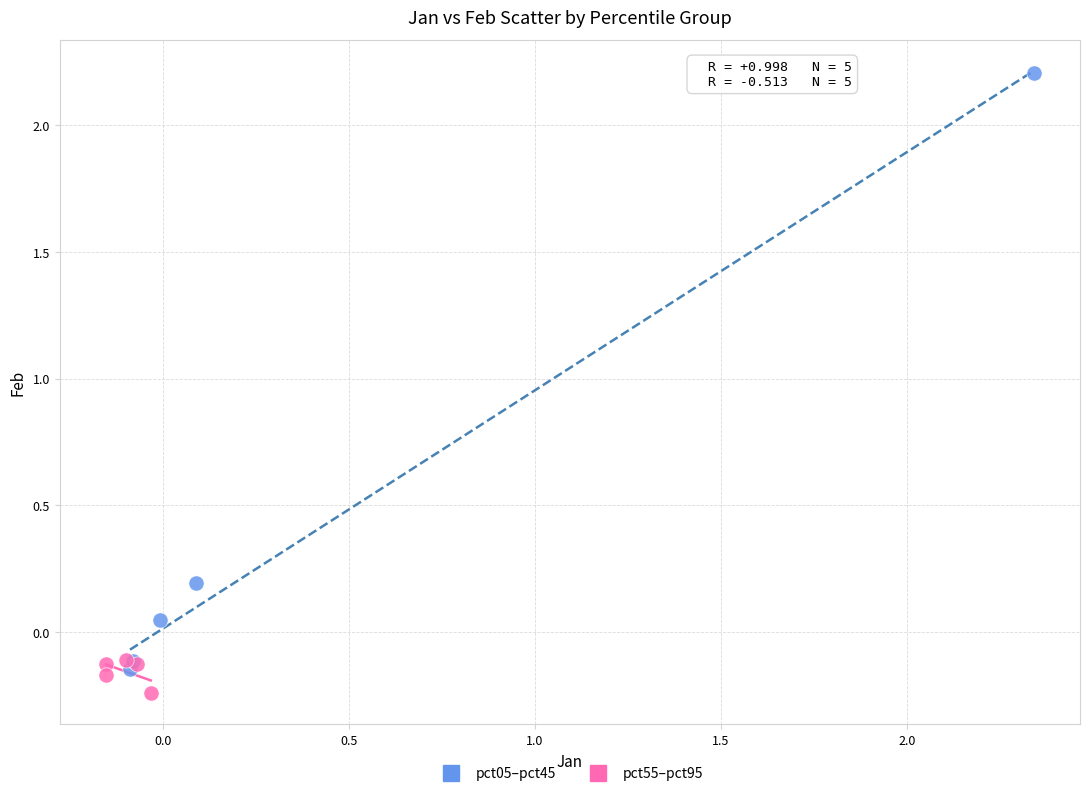

What are all the series names shown in the legend?

pct05–pct45, pct55–pct95